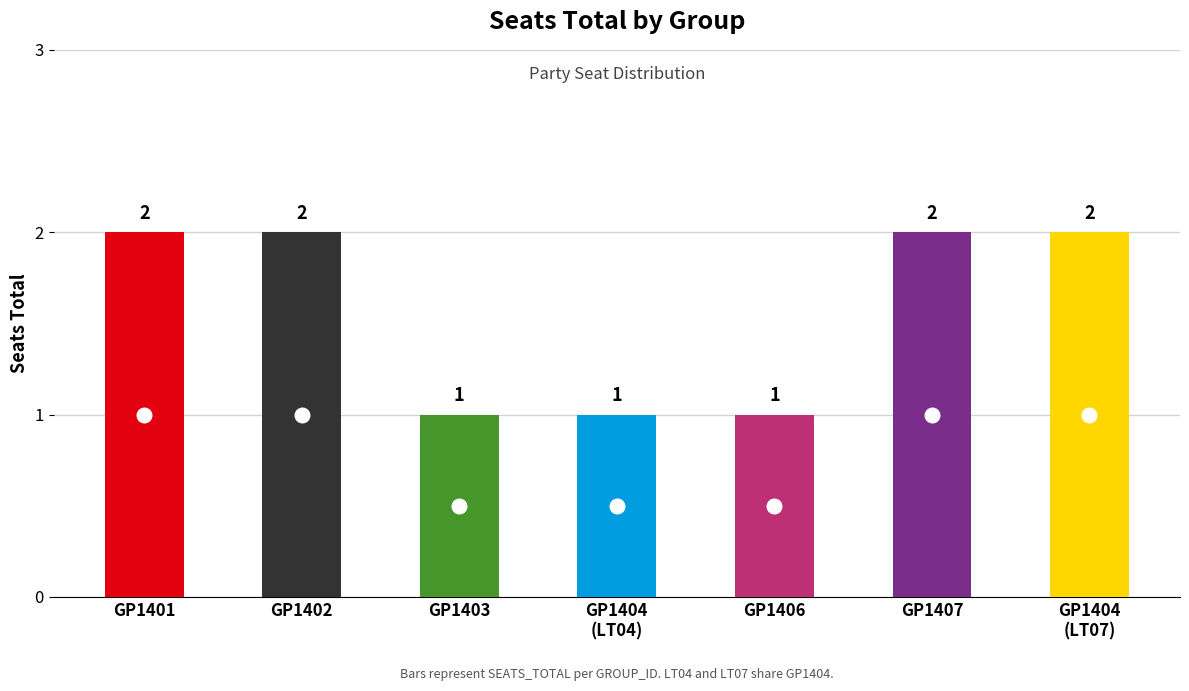

Rank the categories by value from lowest to highest.

GP1403, GP1404, GP1406, GP1401, GP1402, GP1407, GP1404